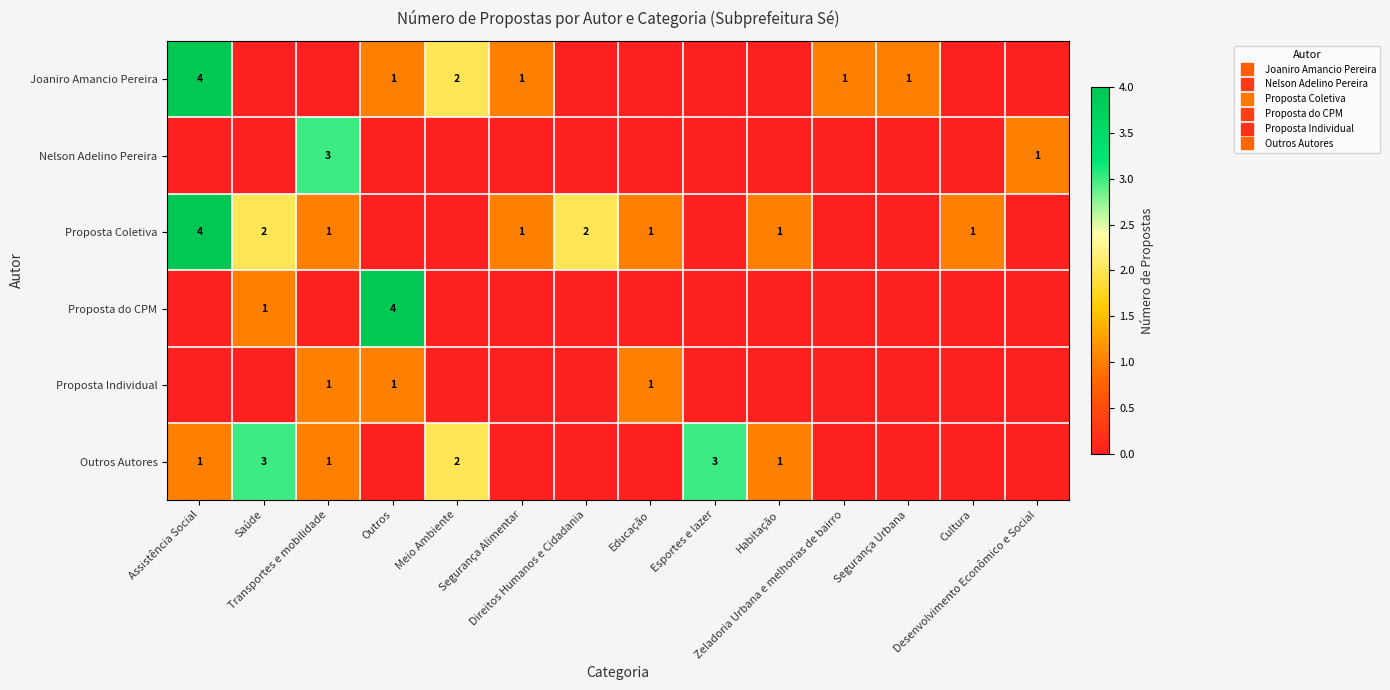

Count the Proposta do CPM values in the range 0 to 1.

13